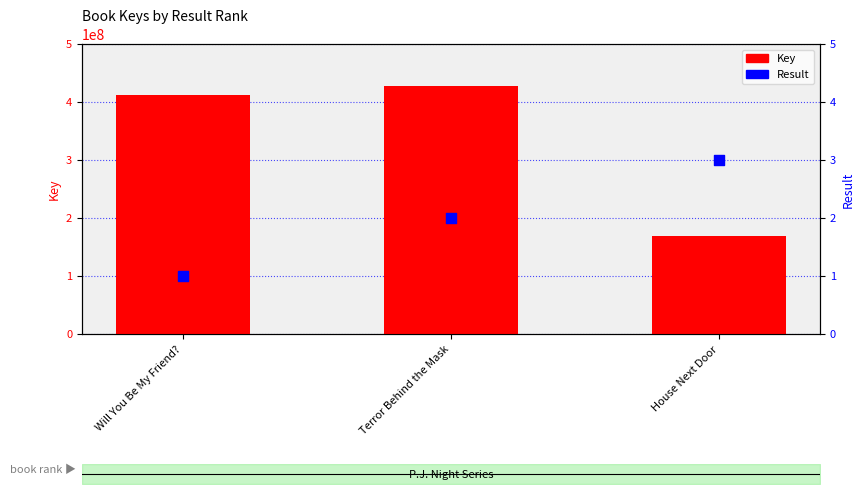

At which category is the sum across all series the highest?

Terror Behind the Mask